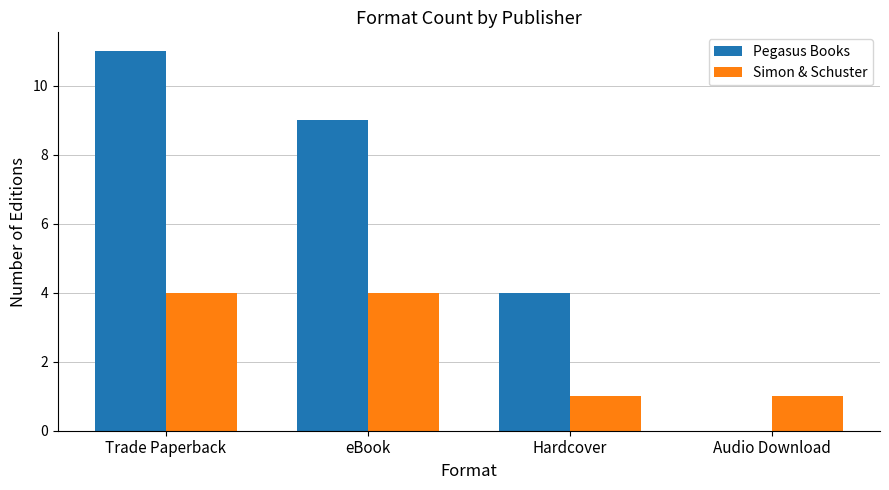

The value of Simon & Schuster at Audio Download is 2. True or false?

False